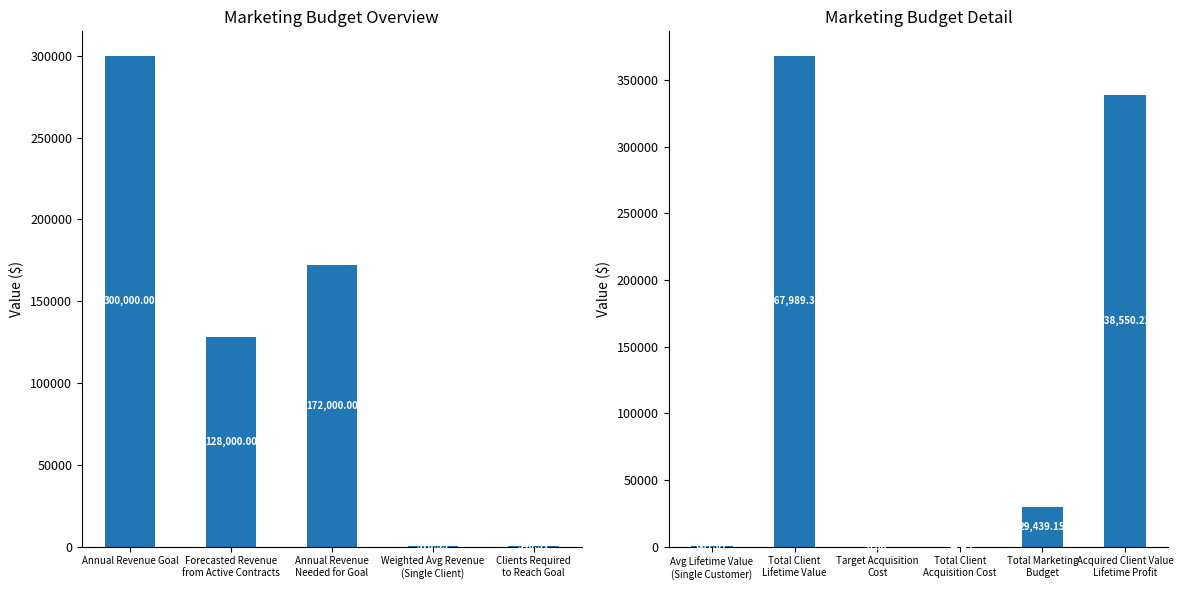

What is the value of the 4th bar from the left?

54.5